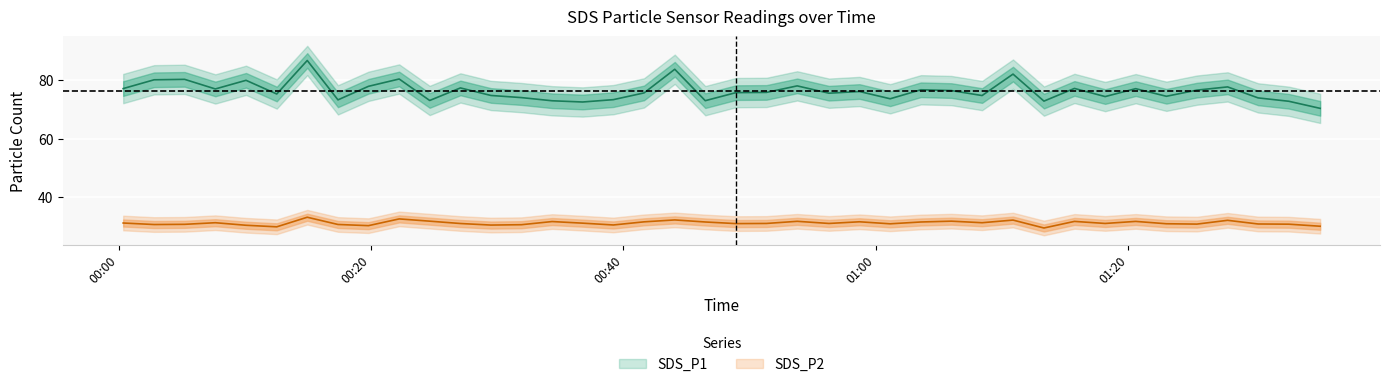

What position from the right is 2022/12/16 01:01:08?

15